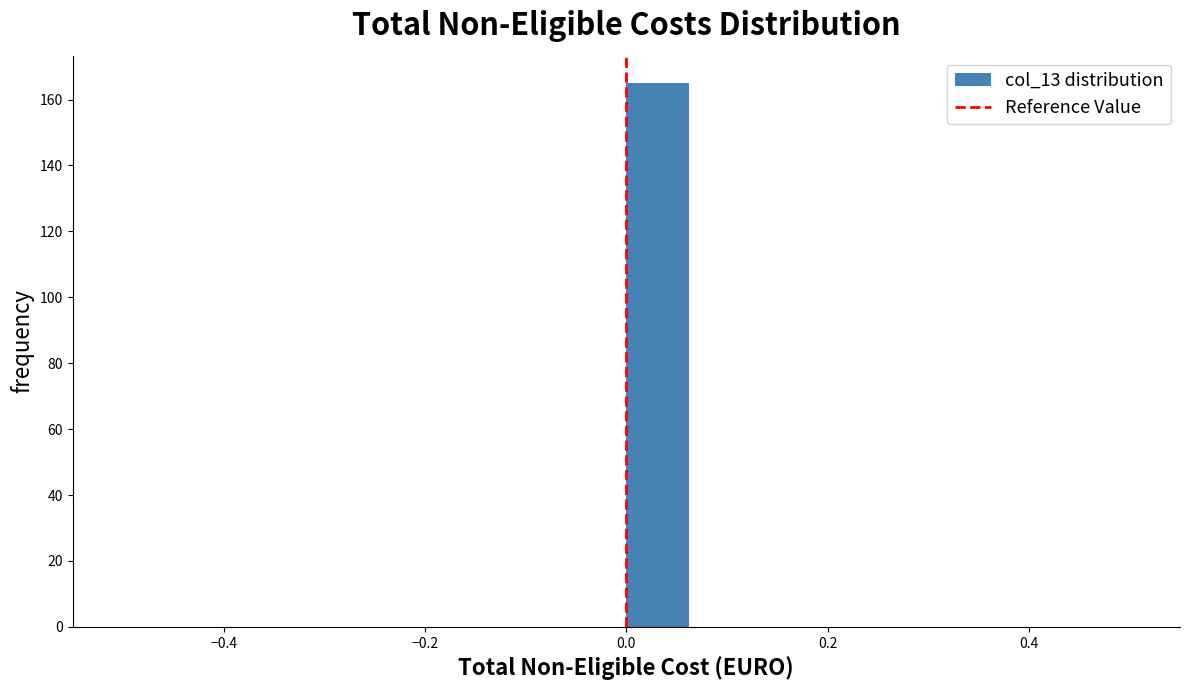

Around what value on the x-axis is the tallest bar? Give the approximate position of its centre, as read against the axis.

0.04